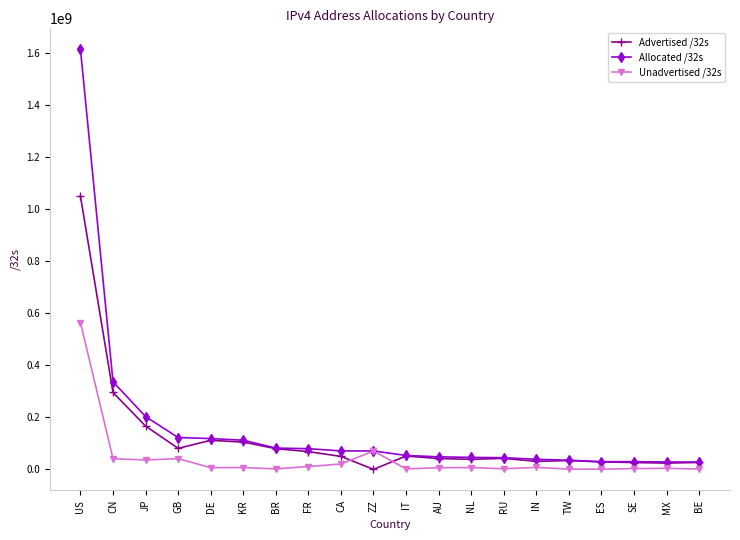

True or false: Unadvertised /32s has more than 0 points higher than both neighbors.

True